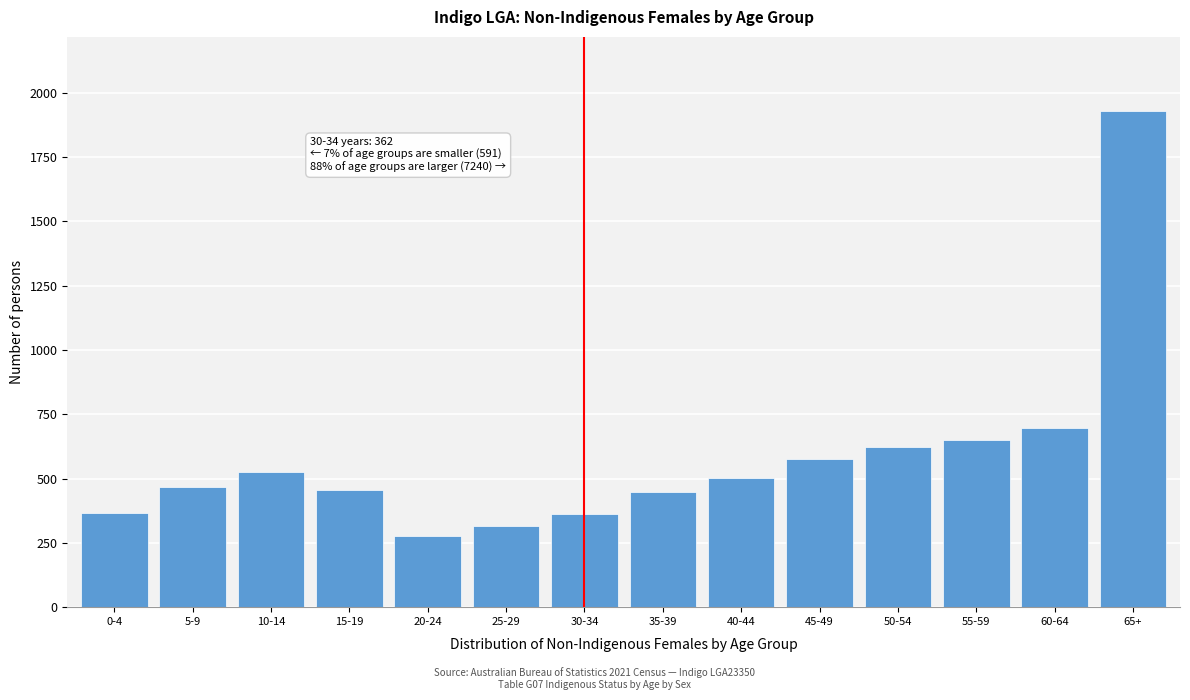

Which has a higher value, 45-49 or 15-19?

45-49